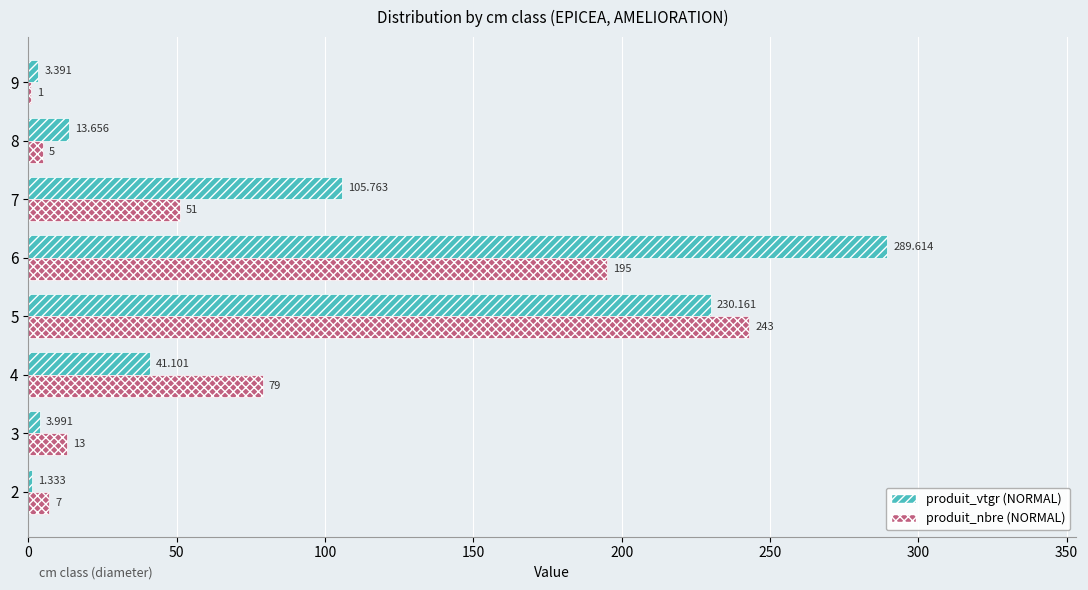

Which series changed the most between 4 and 9?

produit_nbre (NORMAL)